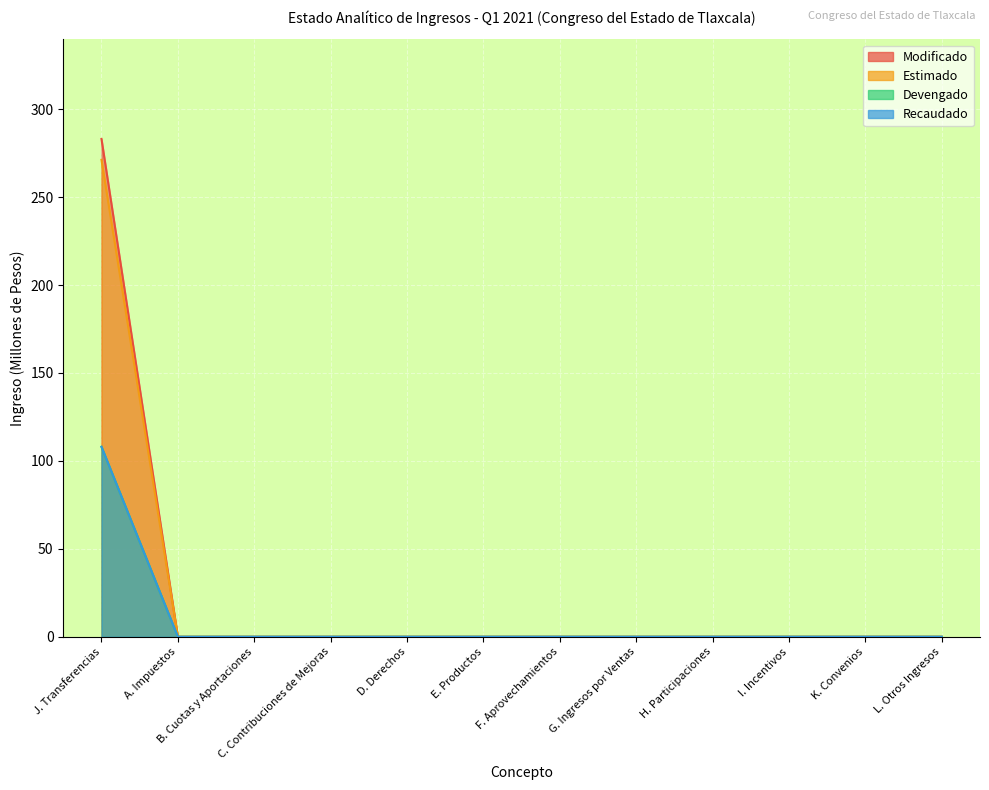

Is it true that Estimado equals 0.0 at E. Productos?

True